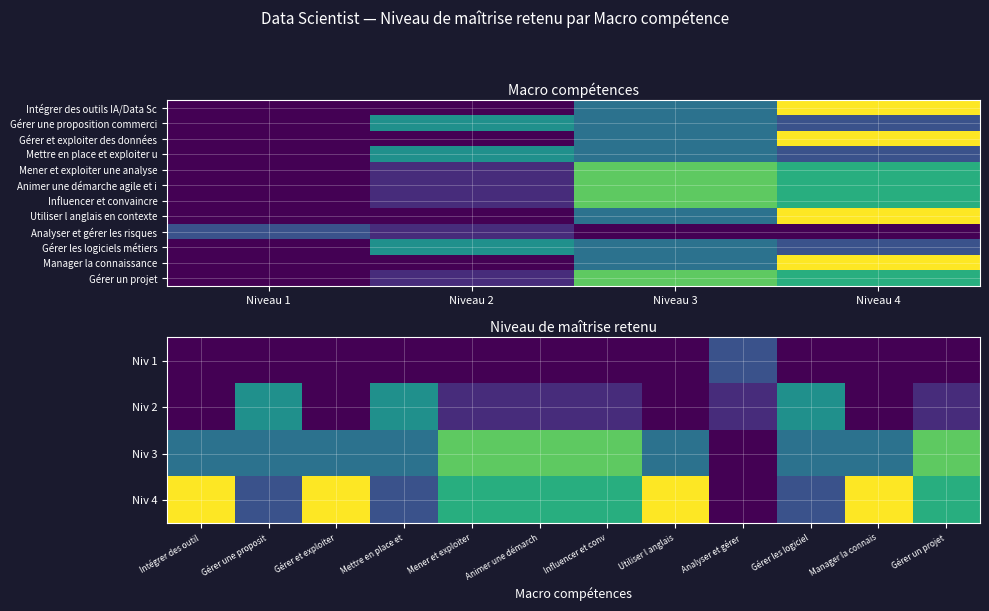

What is the average value?

2.4